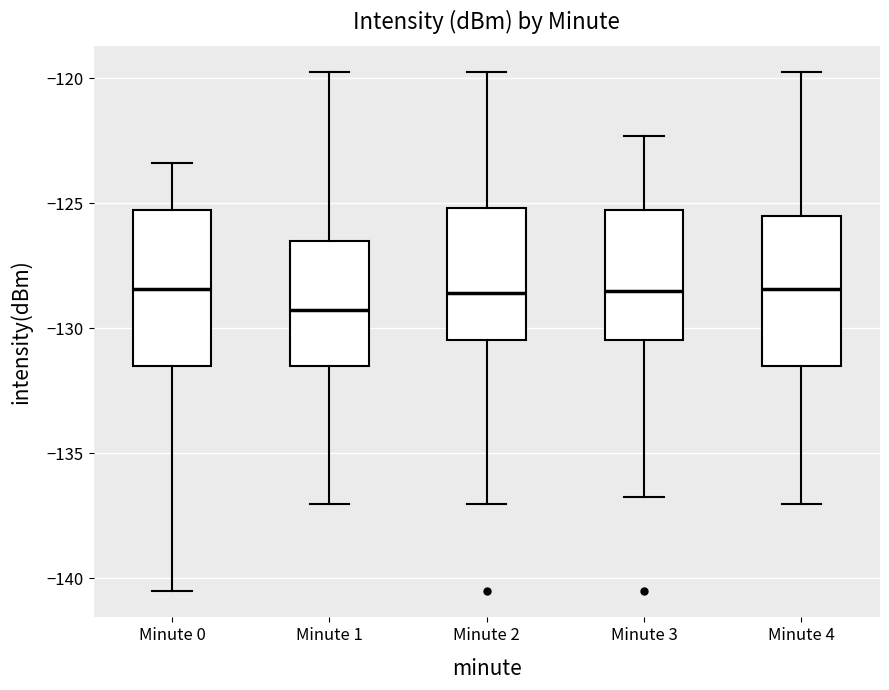

Reading left to right, transcribe this box plot: for each box, give where its median line is, the range the box spans, and where its two whiskers end, as read against the y-axis. The values are not printed on the chart, so give them approximately, as read against the axis.

Minute 0: median -128.5, box -131.5 to -125.5, whiskers -140.5 to -123.5
Minute 1: median -129.5, box -131.5 to -126.5, whiskers -137.0 to -119.5
Minute 2: median -128.5, box -130.5 to -125.0, whiskers -137.0 to -119.5
Minute 3: median -128.5, box -130.5 to -125.5, whiskers -136.5 to -122.5
Minute 4: median -128.5, box -131.5 to -125.5, whiskers -137.0 to -119.5